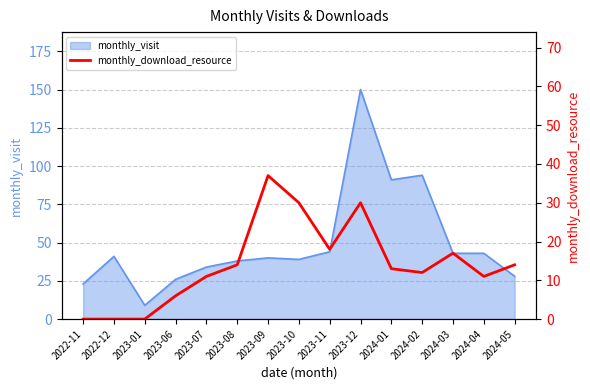

True or false: monthly_visit has a value of 63 at 2023-09.

False